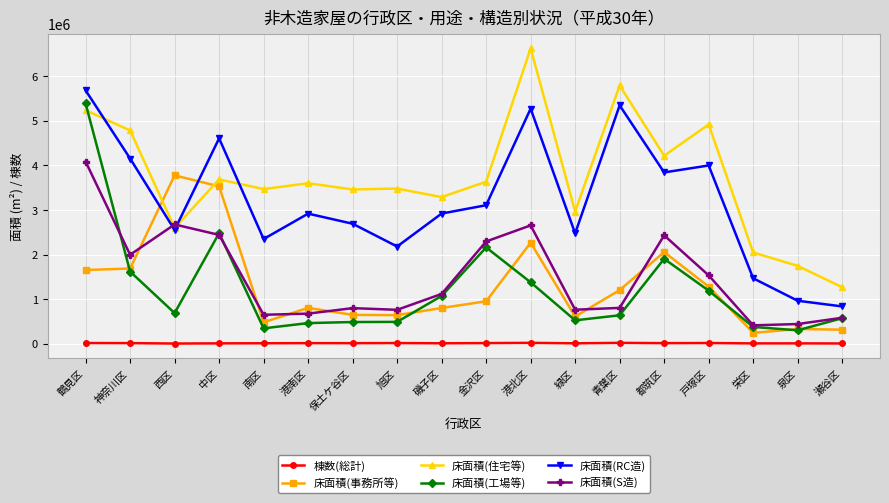

True or false: 床面積(S造) has a value of 3450396 at 金沢区.

False